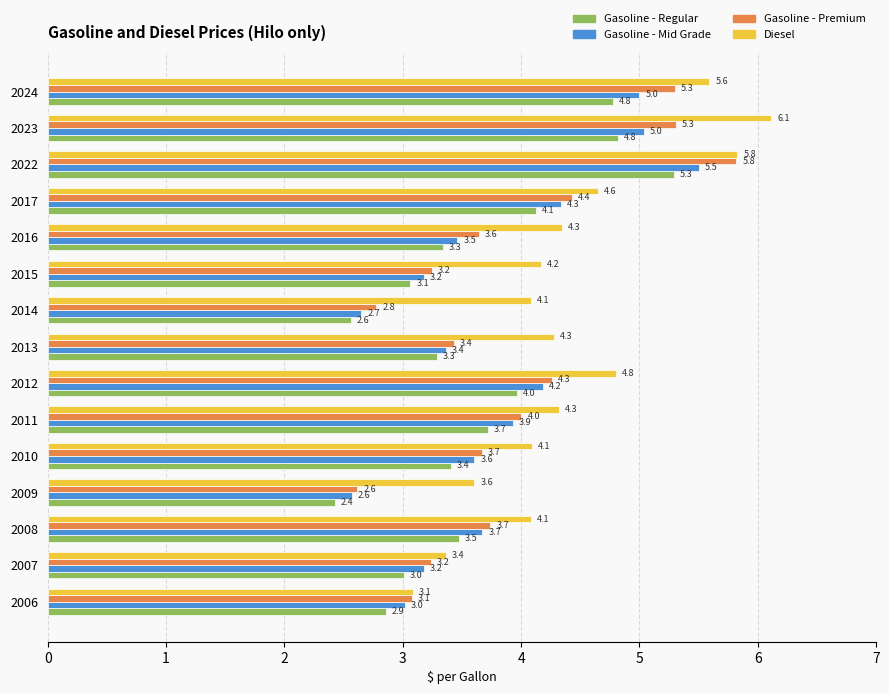

How many data points in Gasoline - Regular are less than 3?

3